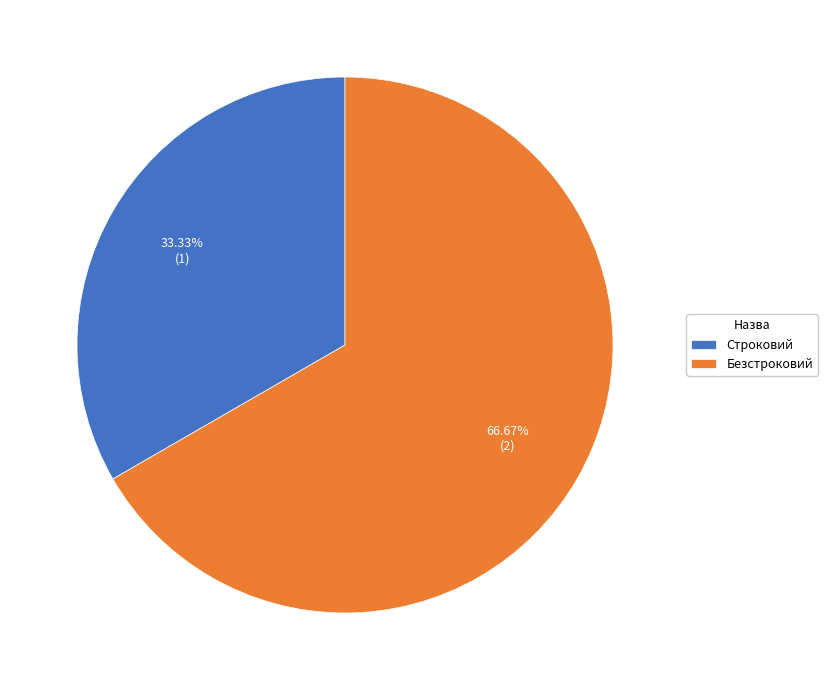

To the nearest percent, what is the average slice percentage?

50%